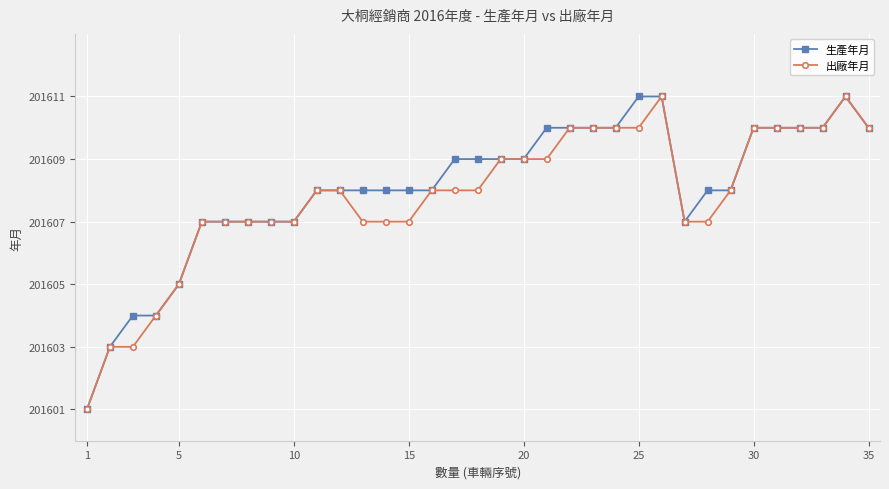

What is the minimum value shown in the chart?

201601